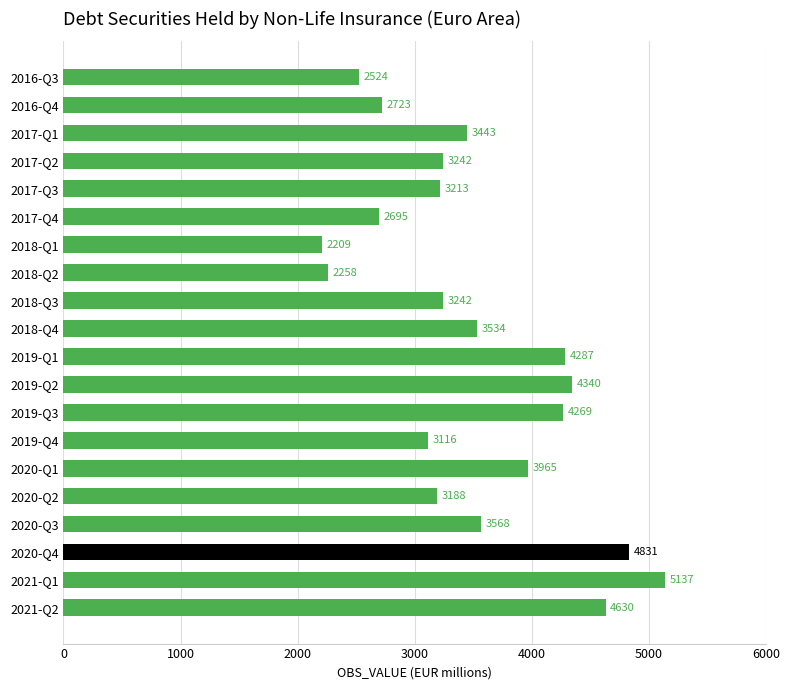

Are the bars horizontal?

Yes